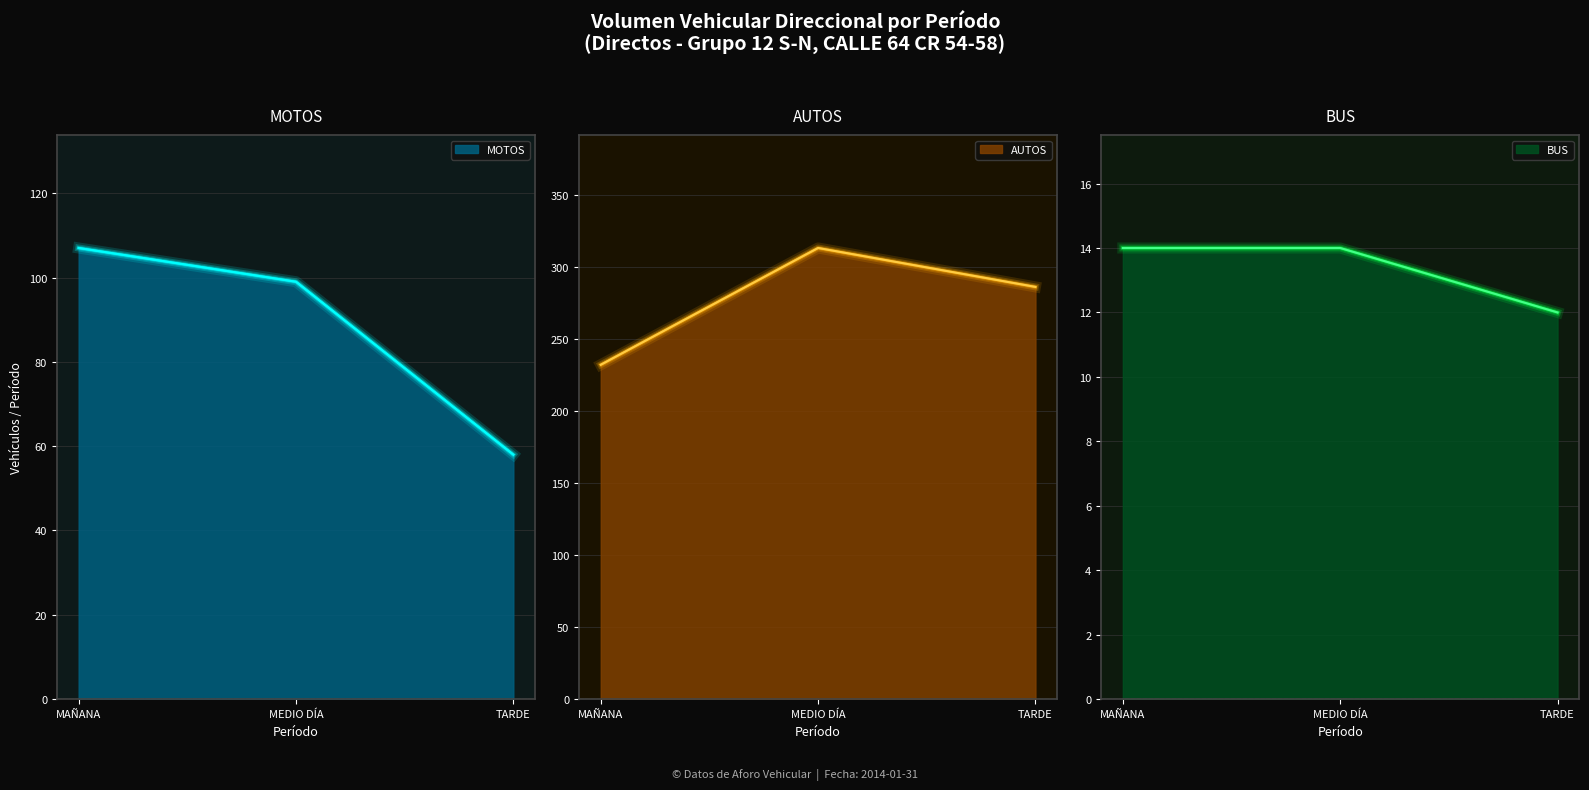

Rank the series by their average value, from lowest to highest.

BUS, MOTOS, AUTOS